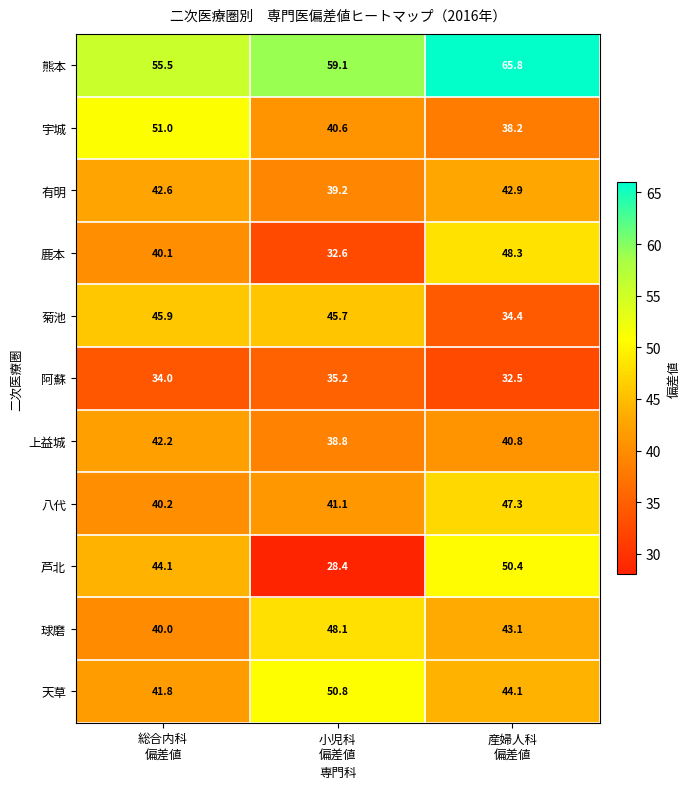

Rank the series by their maximum value, from highest to lowest.

熊本, 宇城, 天草, 芦北, 鹿本, 球磨, 八代, 菊池, 有明, 上益城, 阿蘇